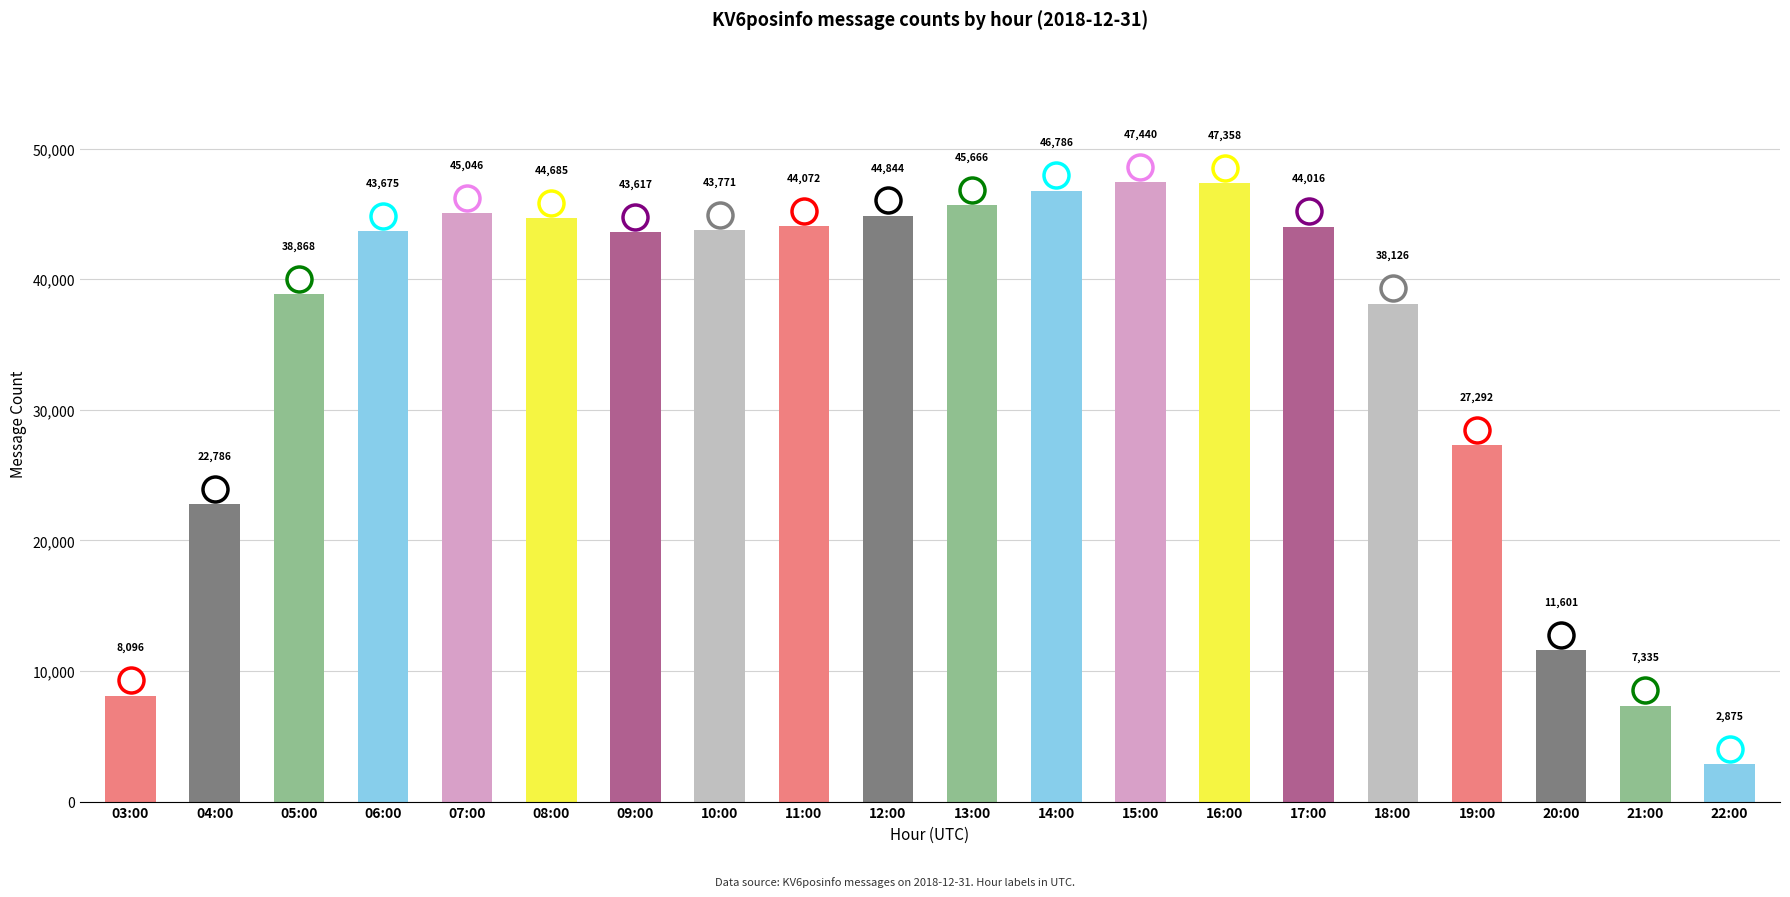

Reading left to right, list all the values displayed in this chart.

8096	22786	38868	43675	45046	44685	43617	43771	44072	44844	45666	46786	47440	47358	44016	38126	27292	11601	7335	2875